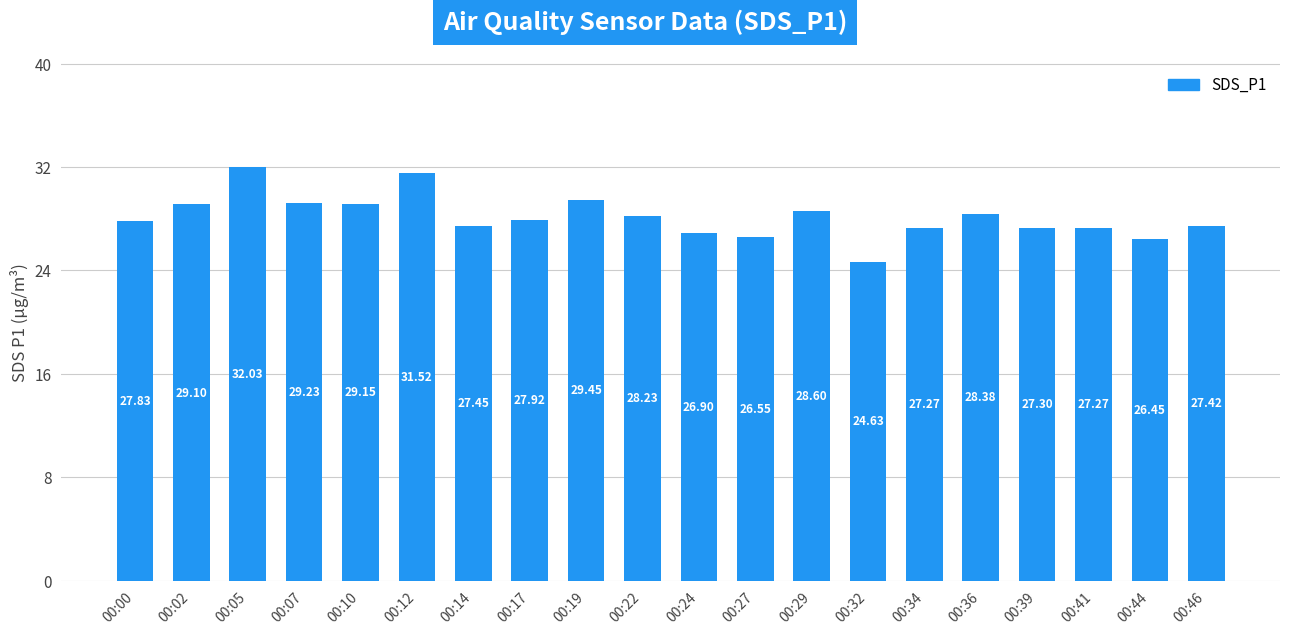

At which label is the value closest to 28?

00:17